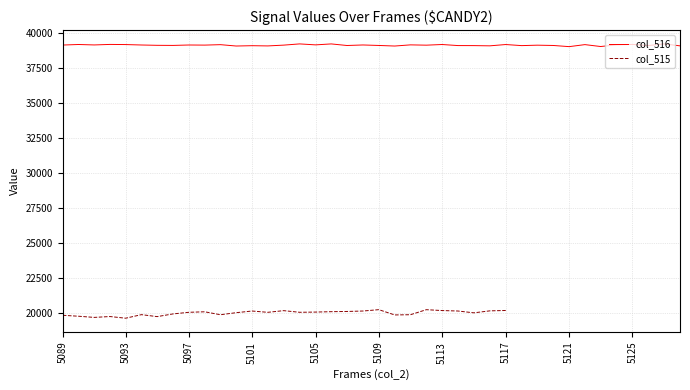

How many interior local valleys (lower than both neighbors) does the data have?

8